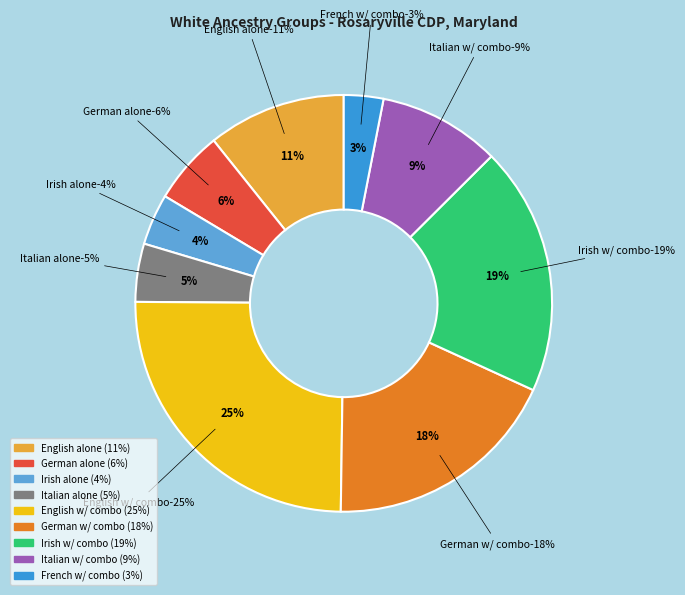

Combined, what portion of the pie is Irish alone or in any combination and German alone?

25.0%